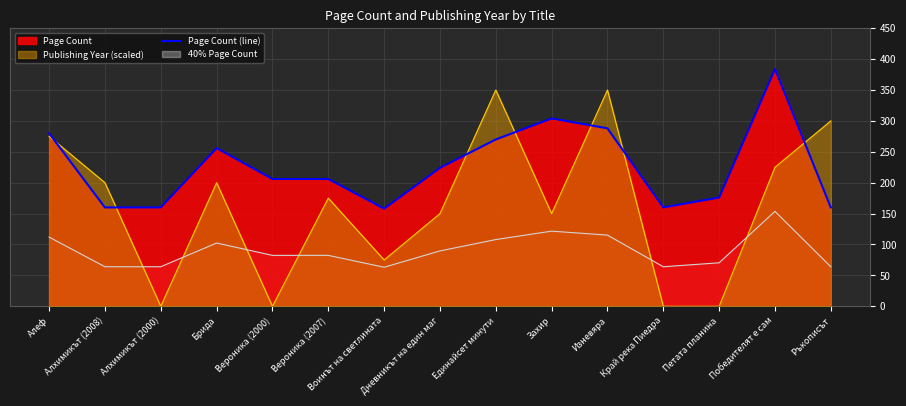

Which category has the highest value across all series?

Победителят е сам